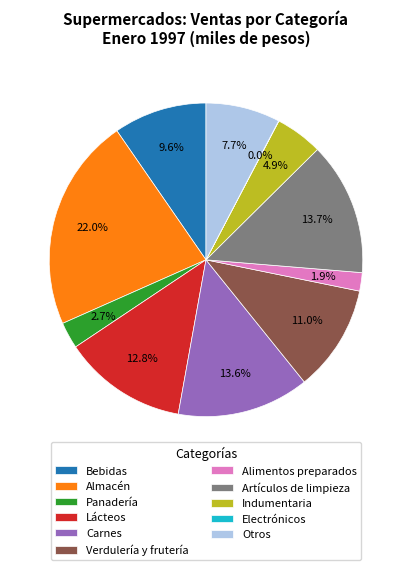

What percentage is NOT represented by Artículos de limpieza?

86.3%